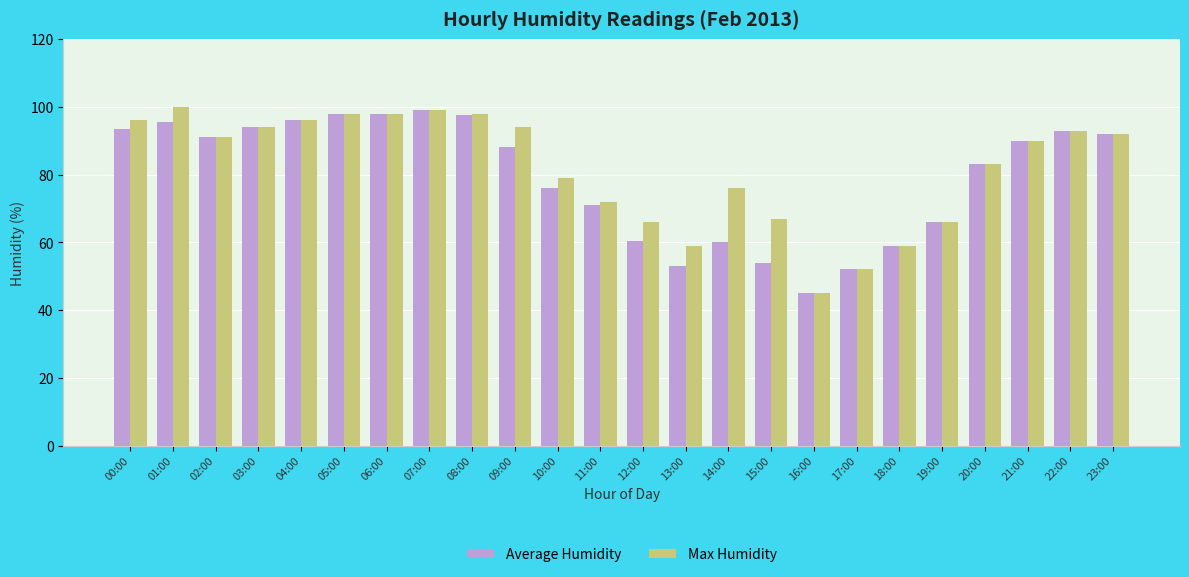

What position from the right is 19:00?

5